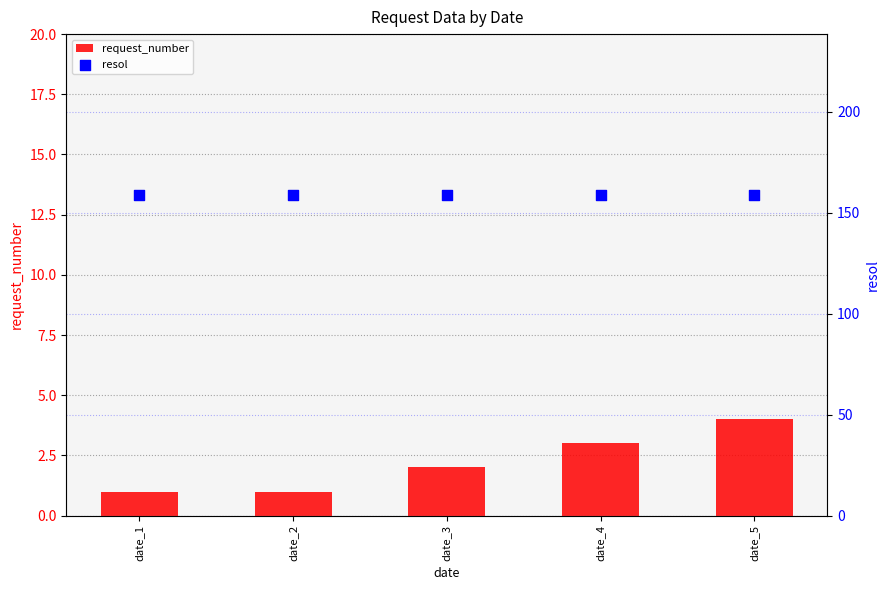

What is the total value across all series at date_2?

160